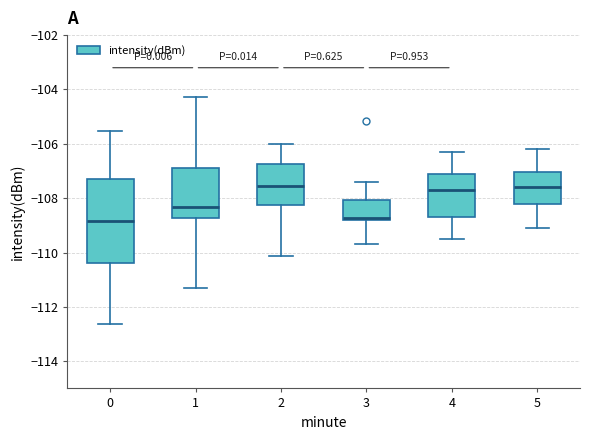

Where is the upper edge of the box at x = 2 on the y-axis? The values are not printed on the chart, so give them approximately, as read against the axis.

-106.8